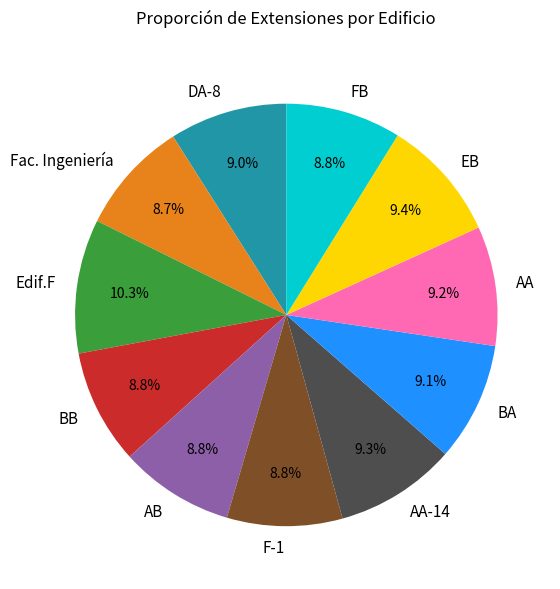

Approximately how many times larger is the value at AB compared to BB?

1.0